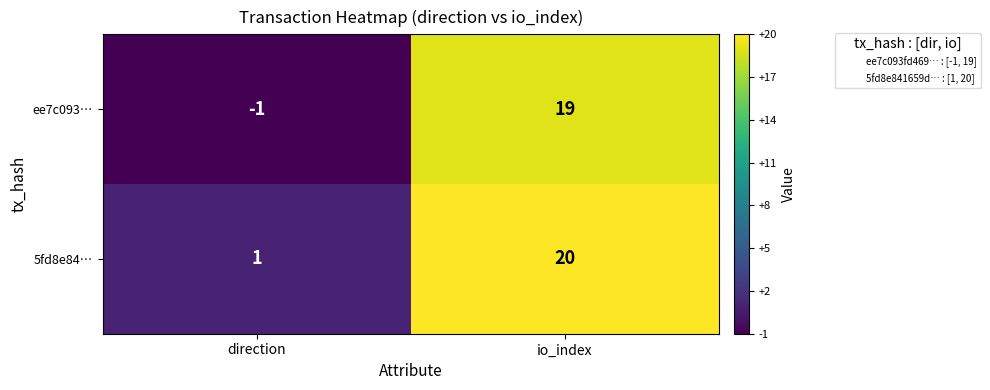

Rank the series by their maximum value, from lowest to highest.

ee7c093…, 5fd8e84…